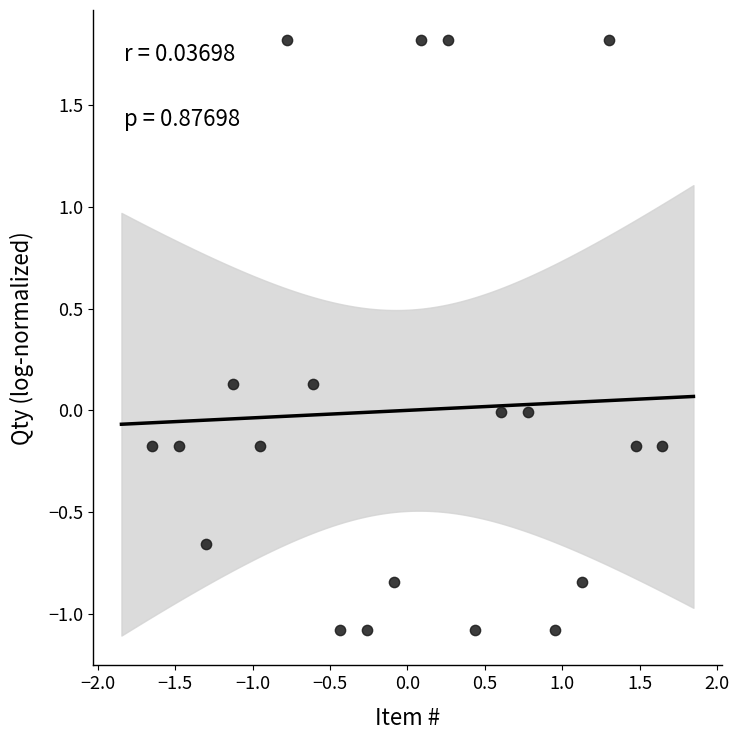

What is the range of Y values (max minus min)?

2.9